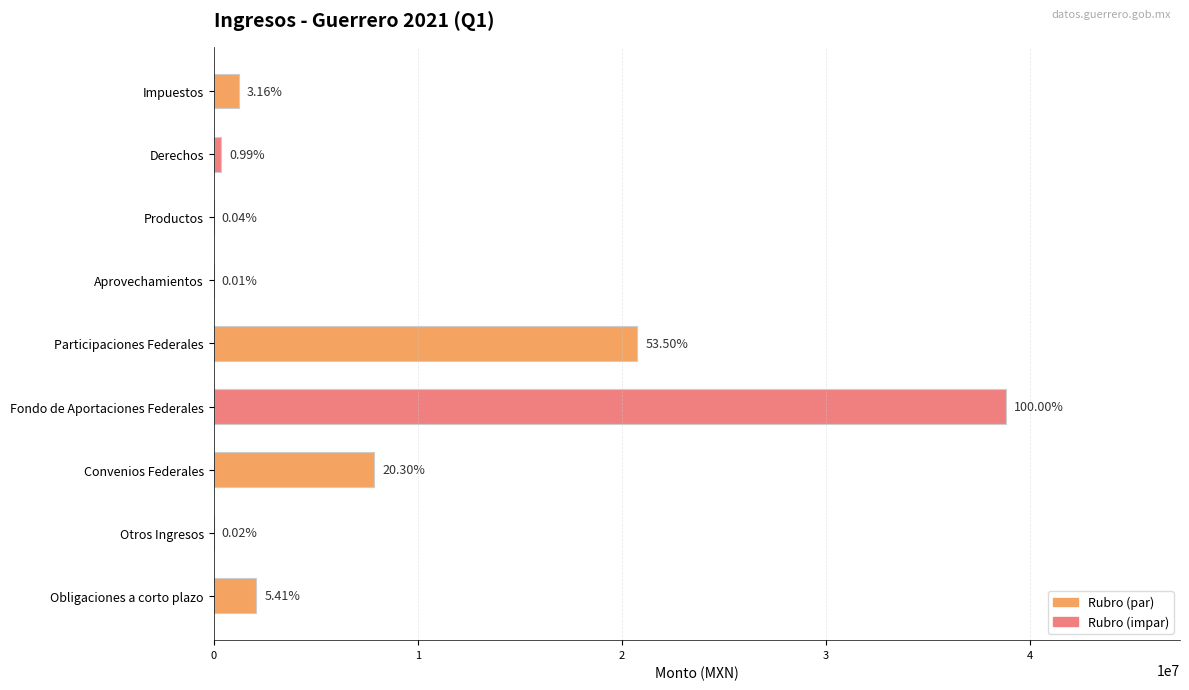

Are the bars horizontal?

Yes